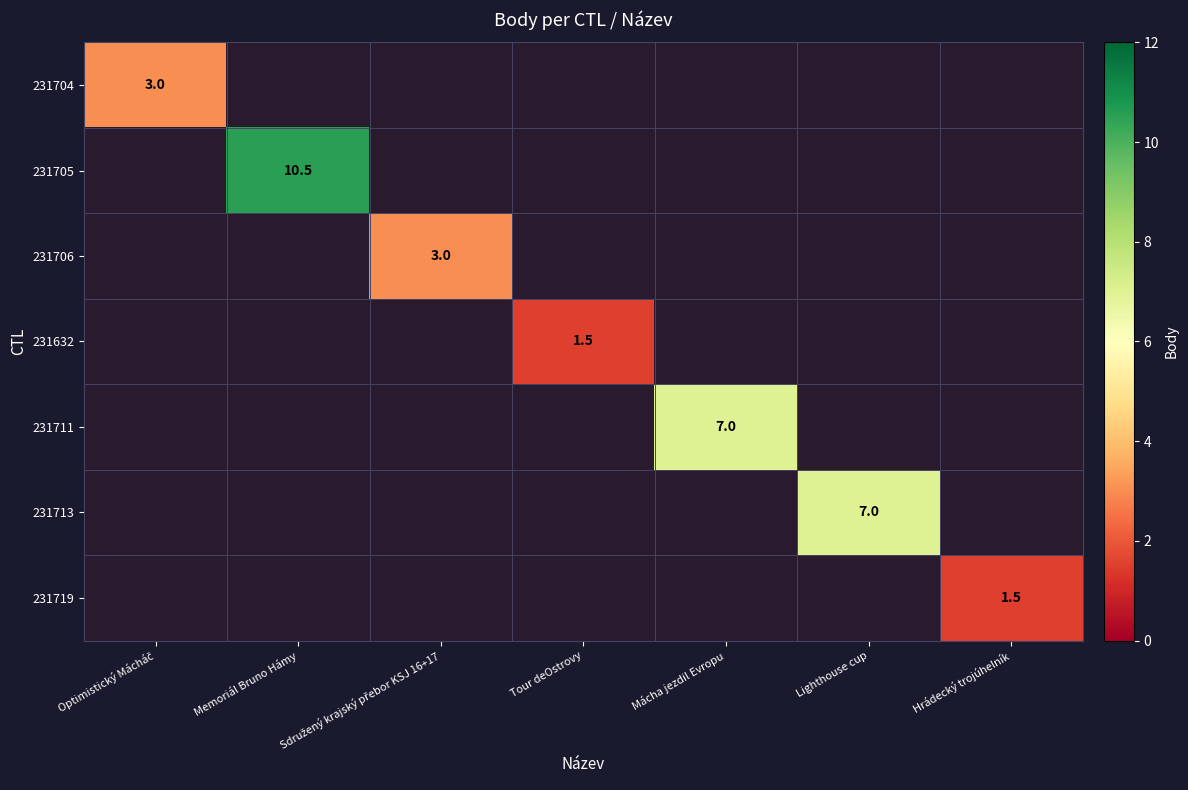

Where does the 231632 series first go above 1?

Tour deOstrovy